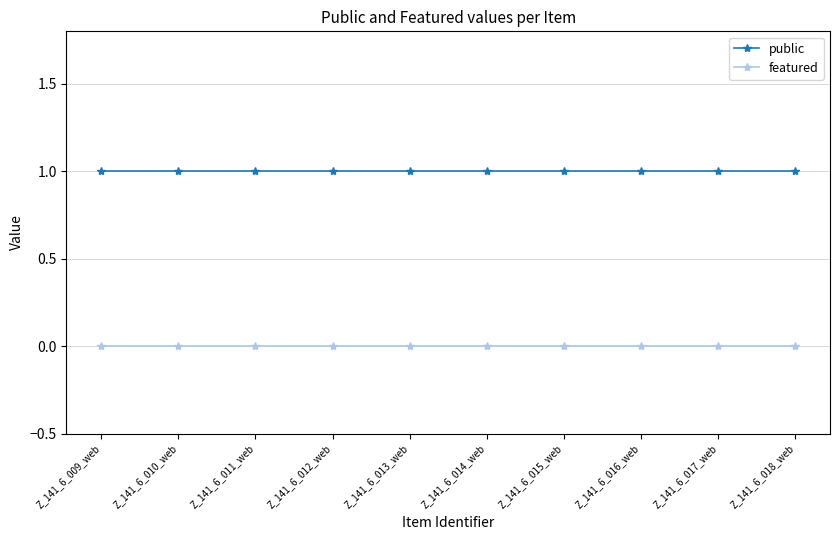

List the series in order of their peak value, lowest first.

featured, public